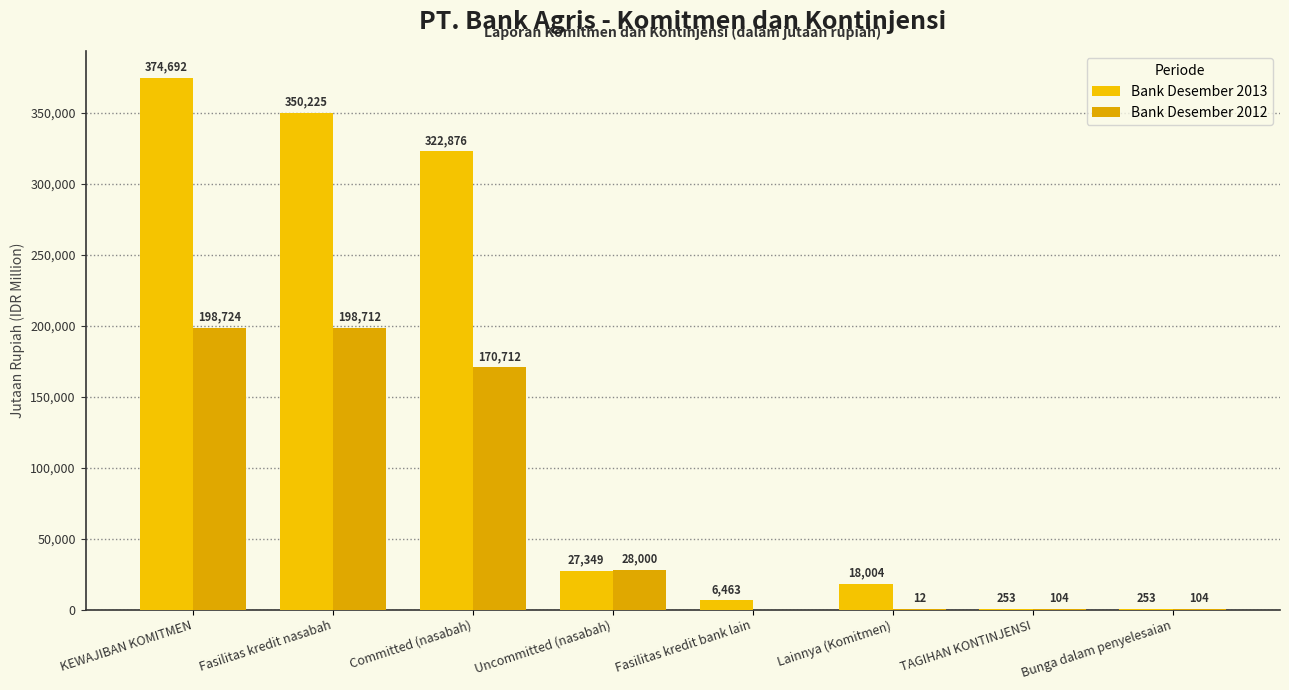

How many series are shown in this chart?

2